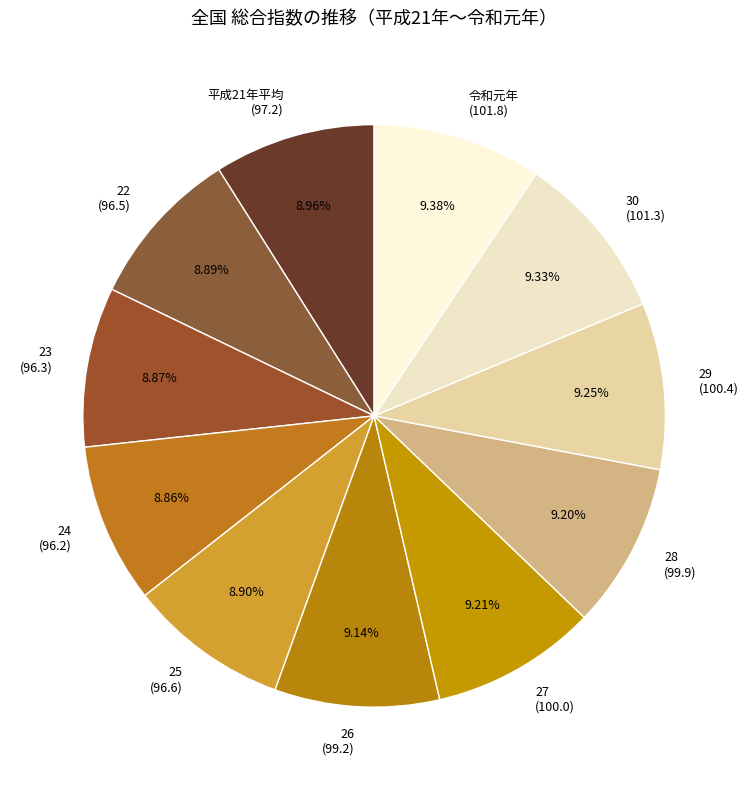

Approximately how many times larger is the value at 26 (99.2) compared to 25 (96.6)?

1.0